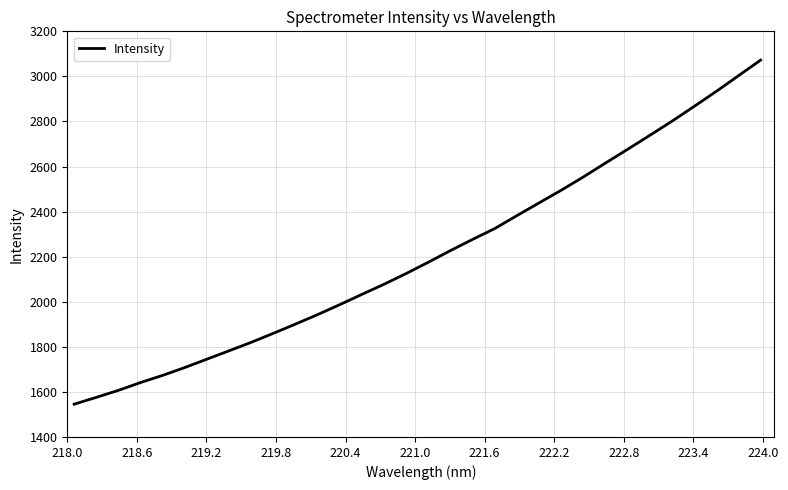

What is the minimum value shown in the chart?

1545.5